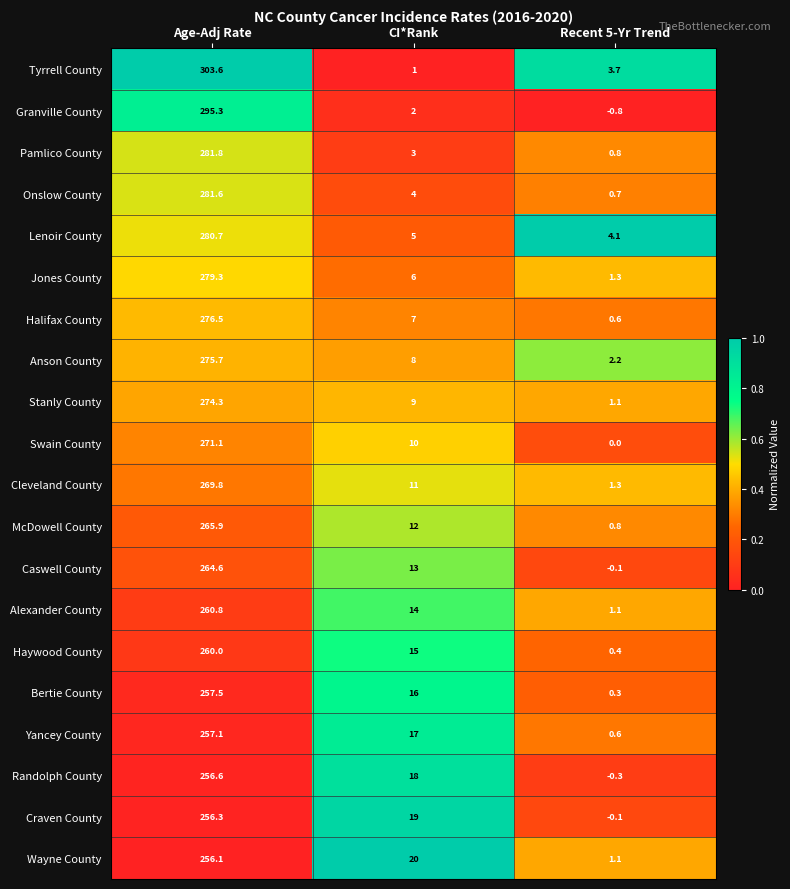

Which series has the largest total across all categories?

Tyrrell County